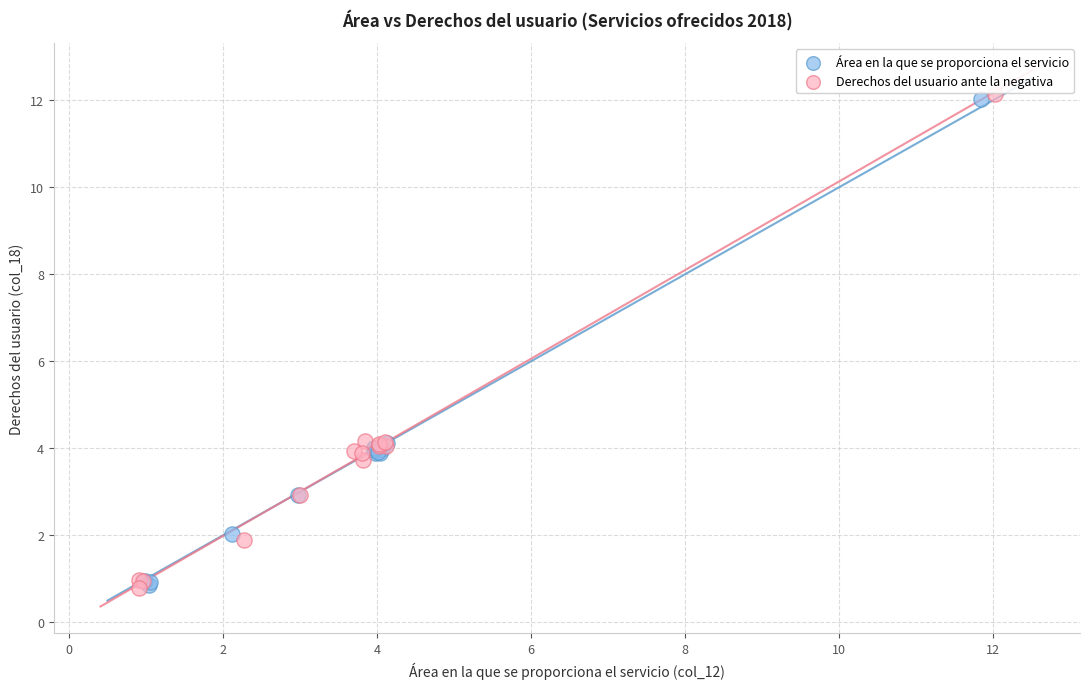

What are all the series names shown in the legend?

Área en la que se proporciona el servicio, Derechos del usuario ante la negativa